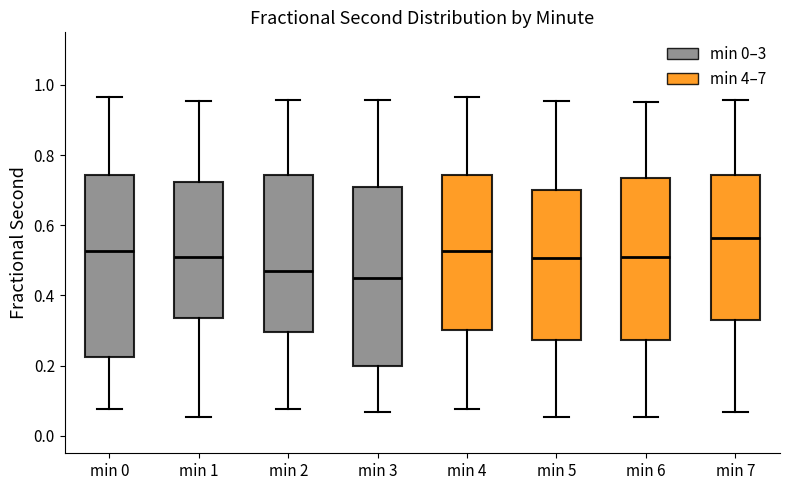

Which box has the lowest median line?

min 3